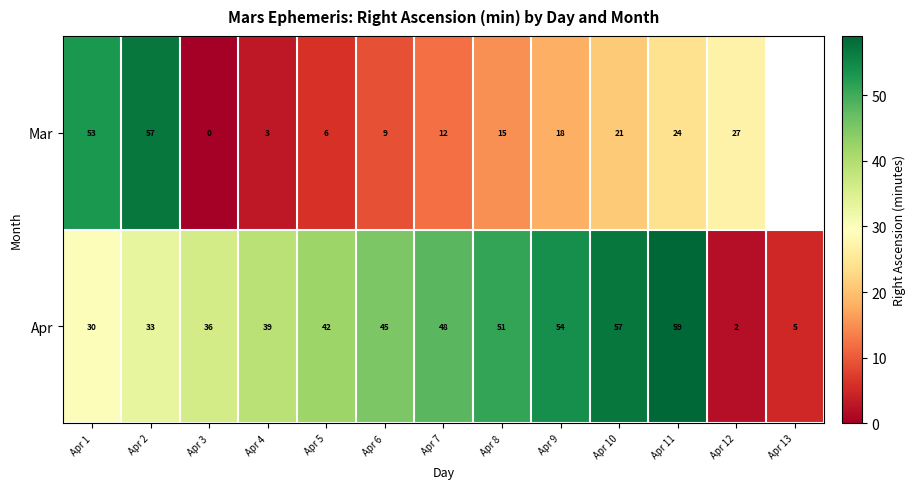

What is the sum of the Mar values at Apr 12 and Apr 6?

36